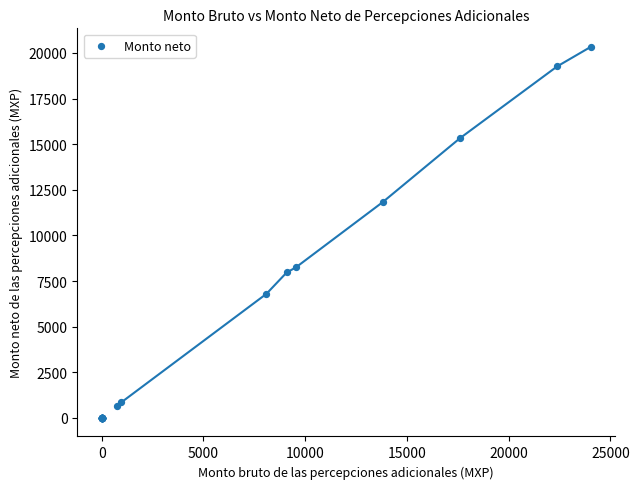

What Y value in the scatter plot is closest to 10166?

11822.8